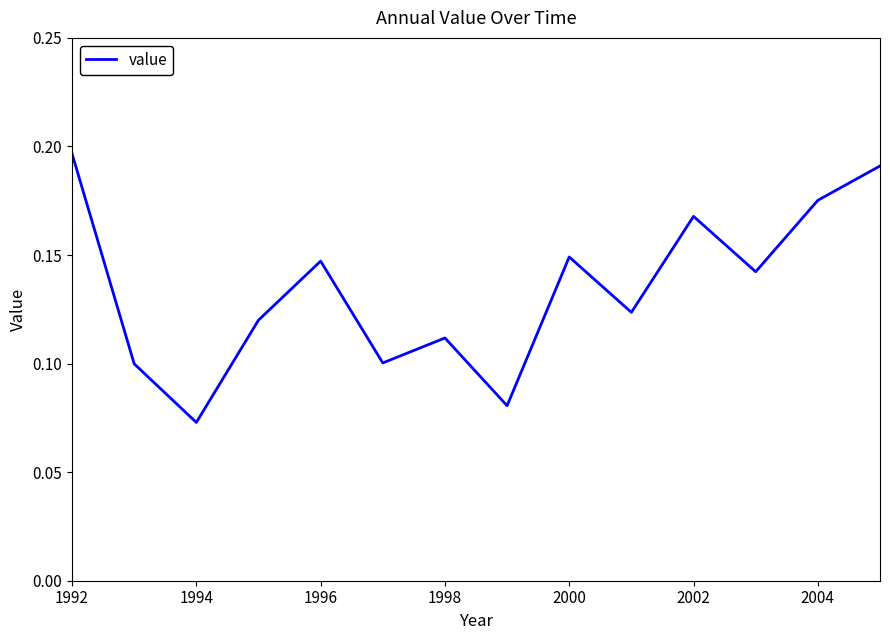

Reading left to right, list all the values displayed in this chart.

0.2	0.1	0.1	0.1	0.1	0.1	0.1	0.1	0.1	0.1	0.2	0.1	0.2	0.2